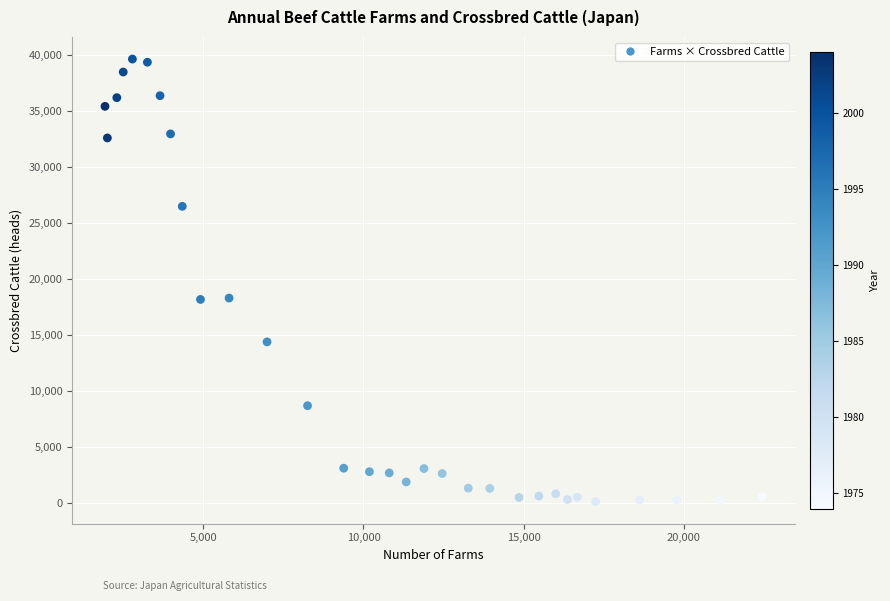

What is the range of X values (max minus min)?

20518